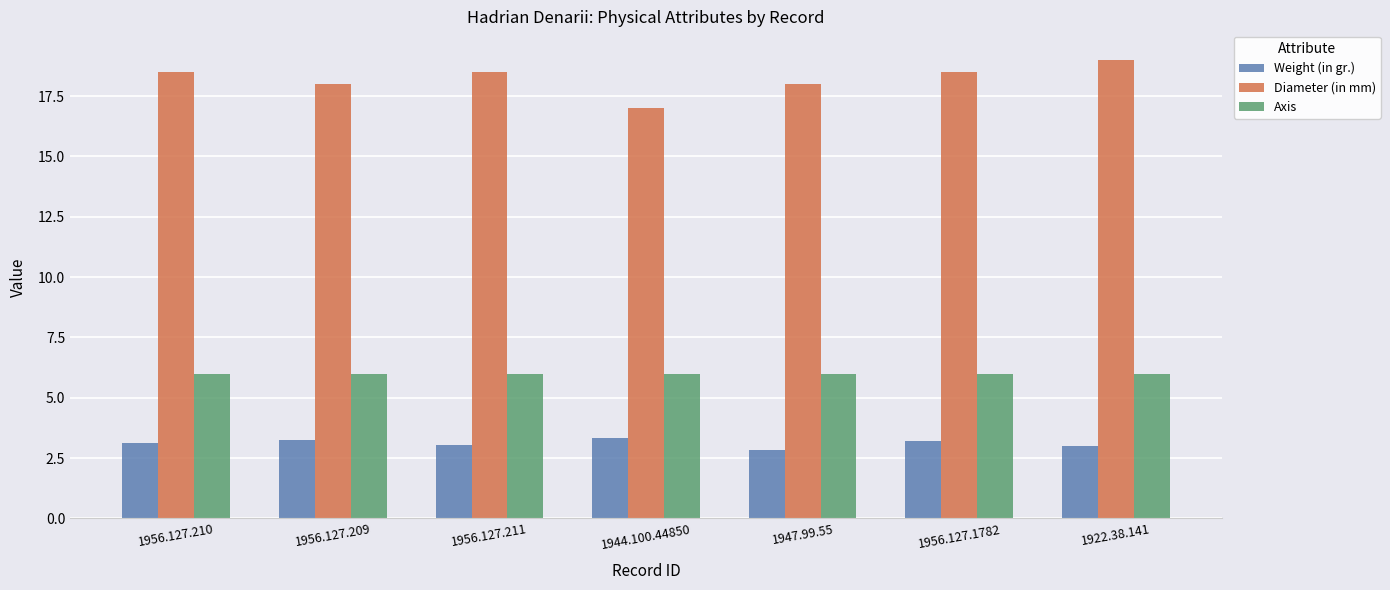

What is the value of the Diameter (in mm) bar at the 2nd from the left?

18.0